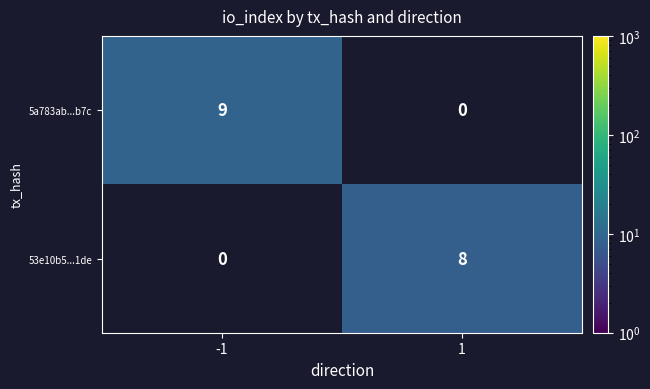

Count the number of categories in the chart.

2